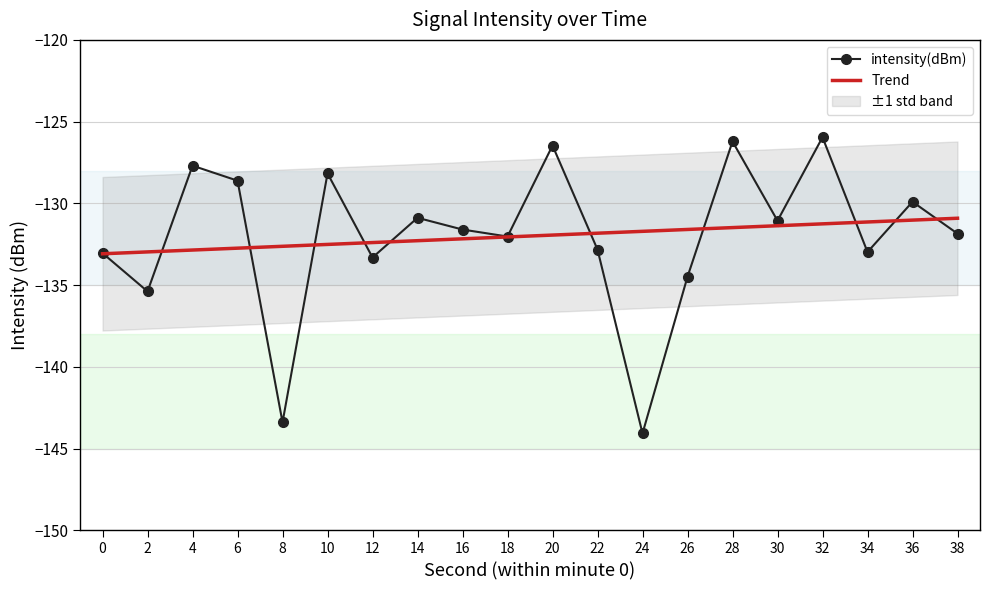

The value at 4 is -127.7. True or false?

True